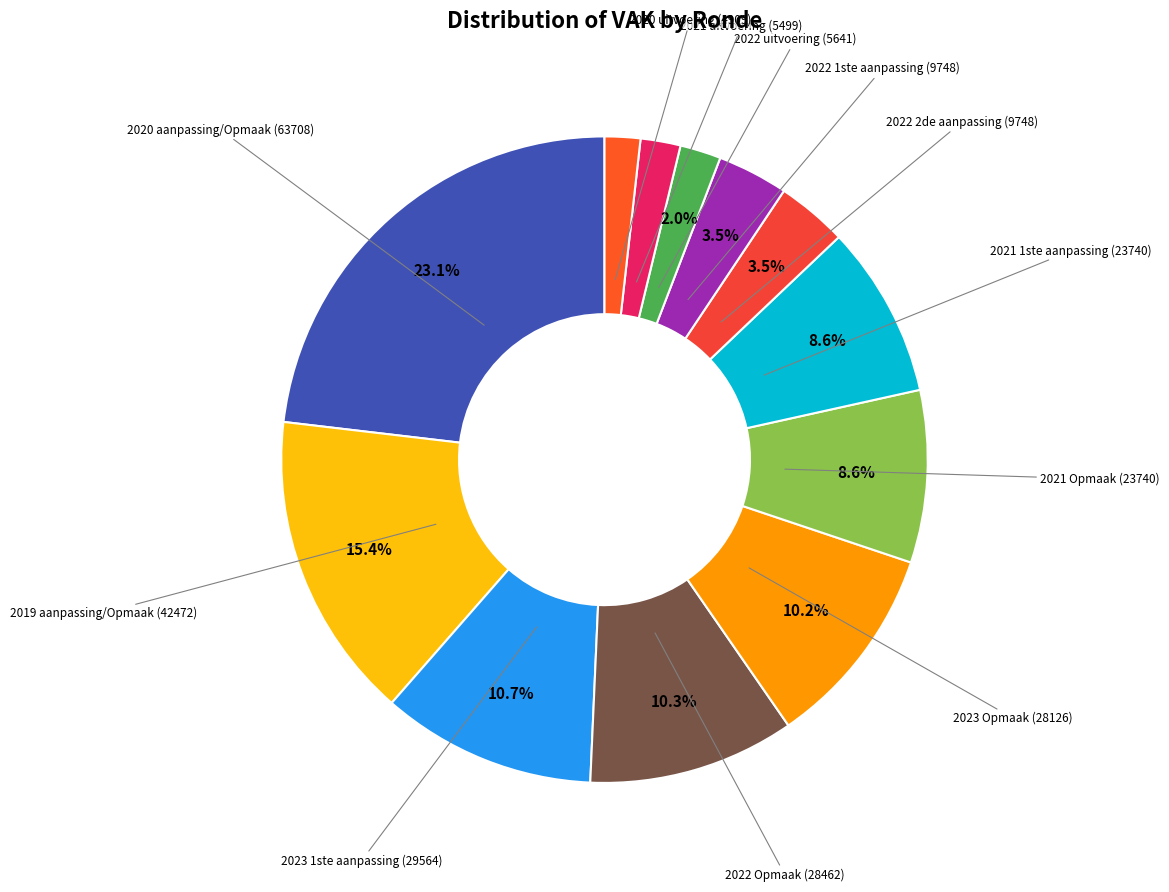

Combined, do 2021 1ste aanpassing and 2020 aanpassing/Opmaak account for over 50%?

No